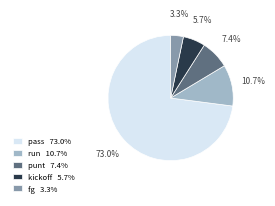

How many segments does this pie chart have?

5